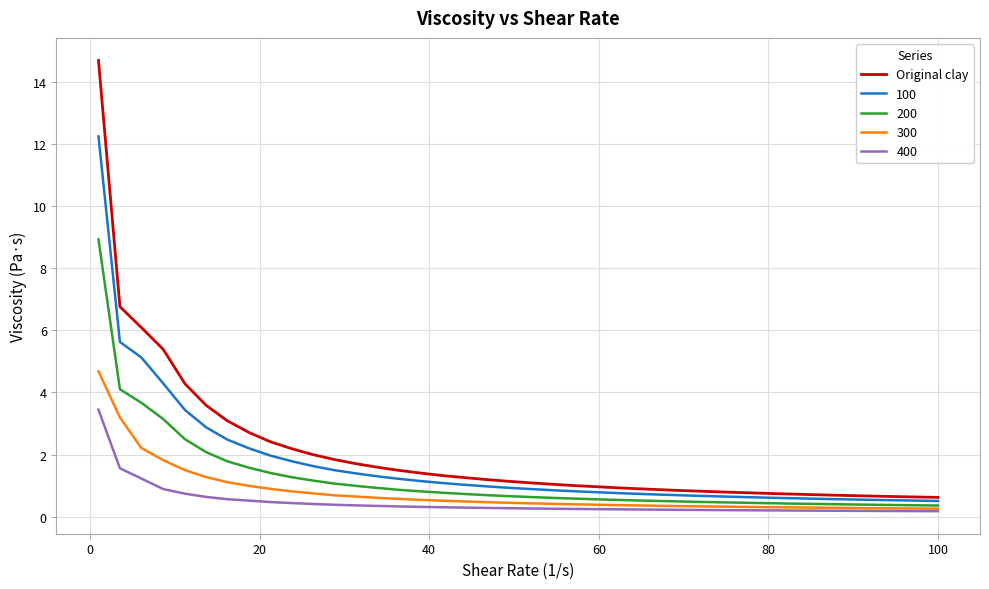

Which series has the widest spread of values?

Original clay